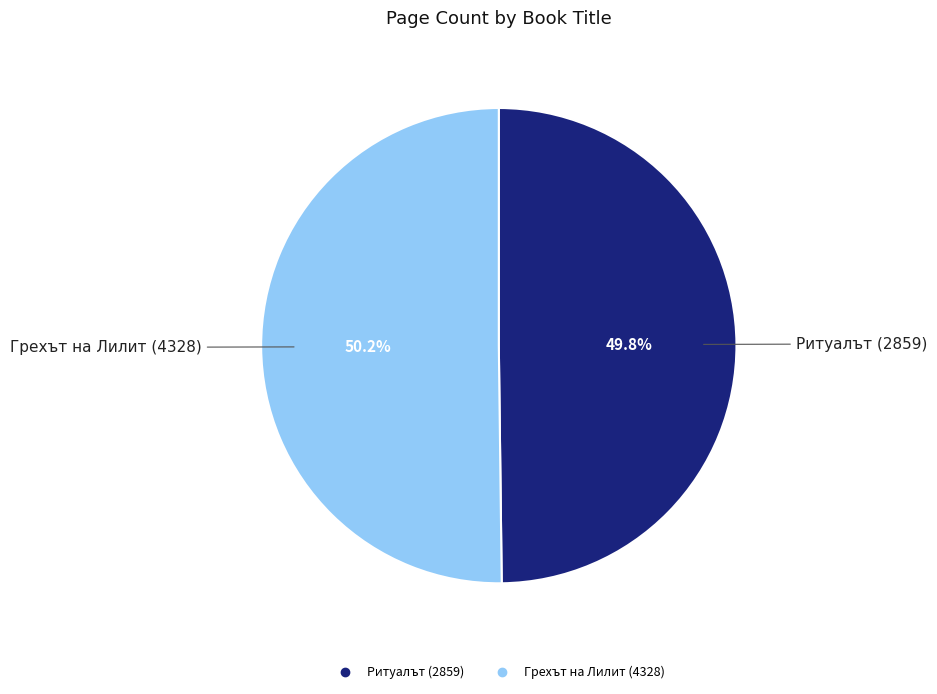

What portion of the pie excludes Грехът на Лилит (4328)?

49.8%